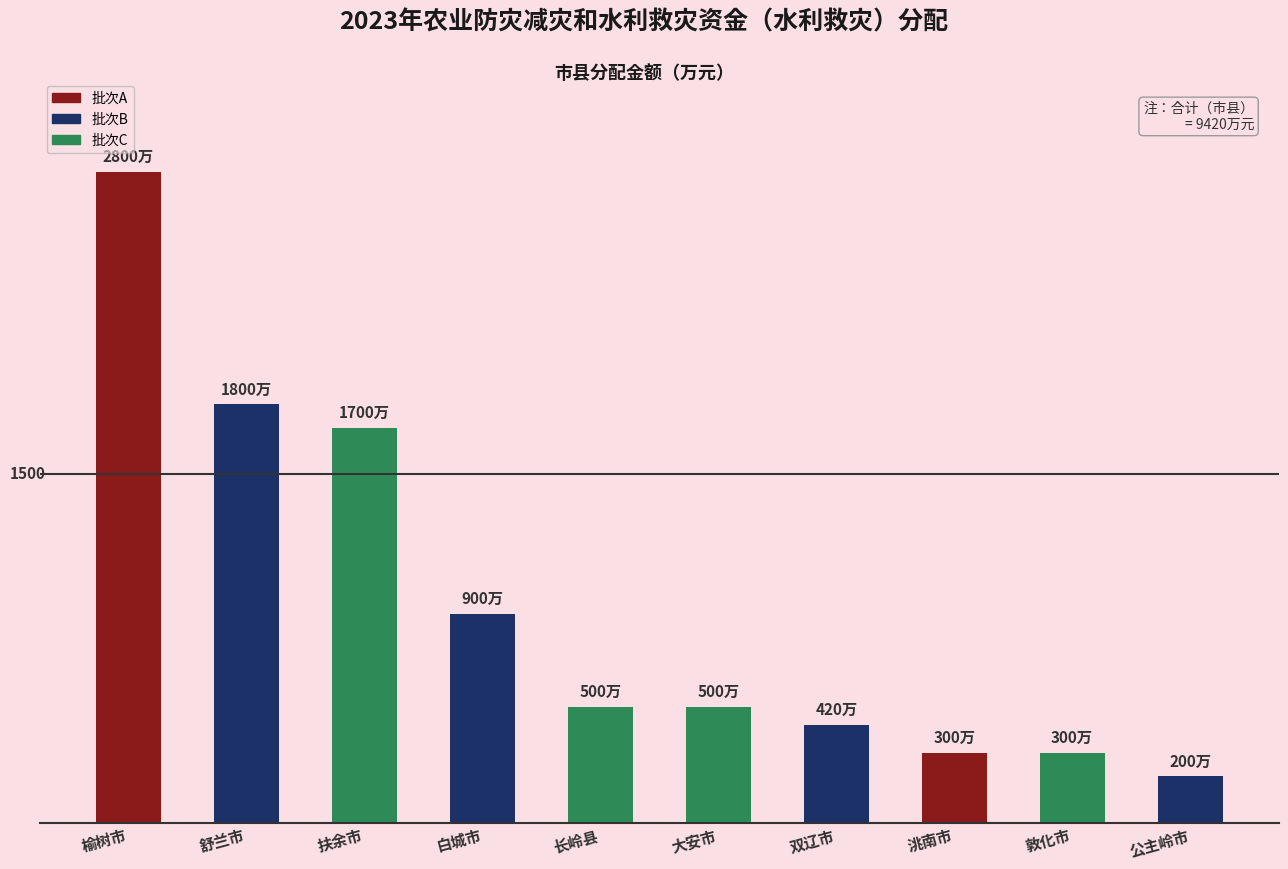

Does the chart contain any negative values?

No